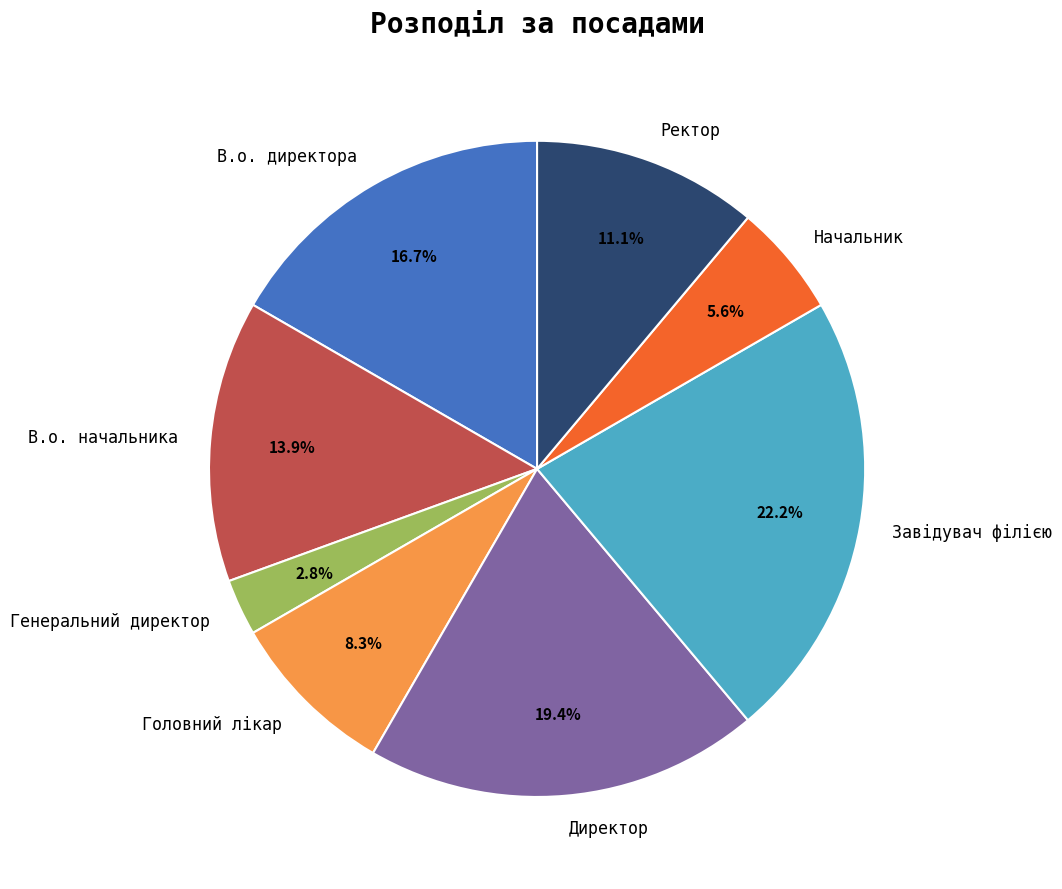

Combined, do В.о. начальника and Директор account for over 50%?

No